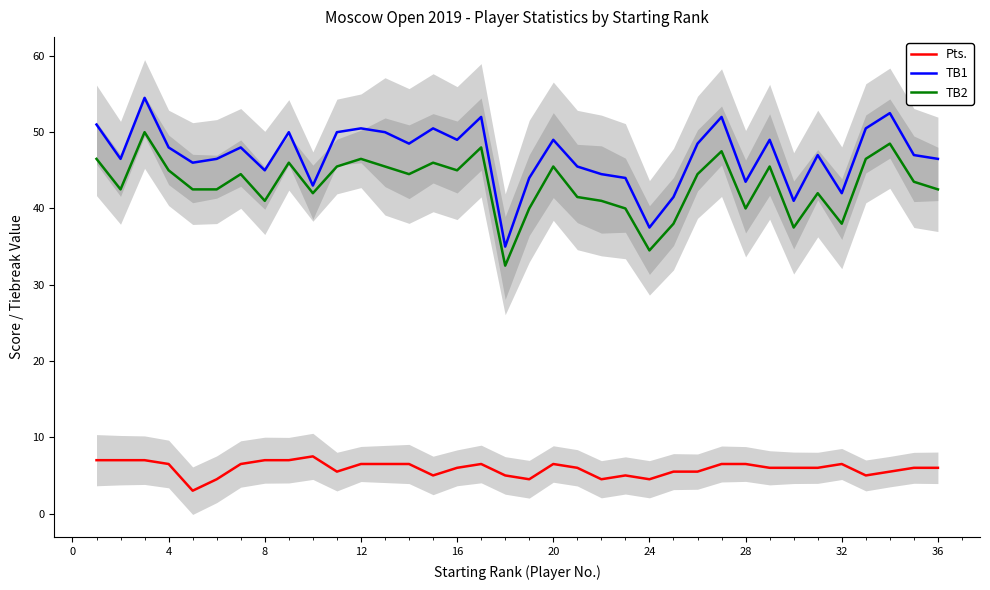

The value of TB2 at 8 is 41.0. True or false?

True